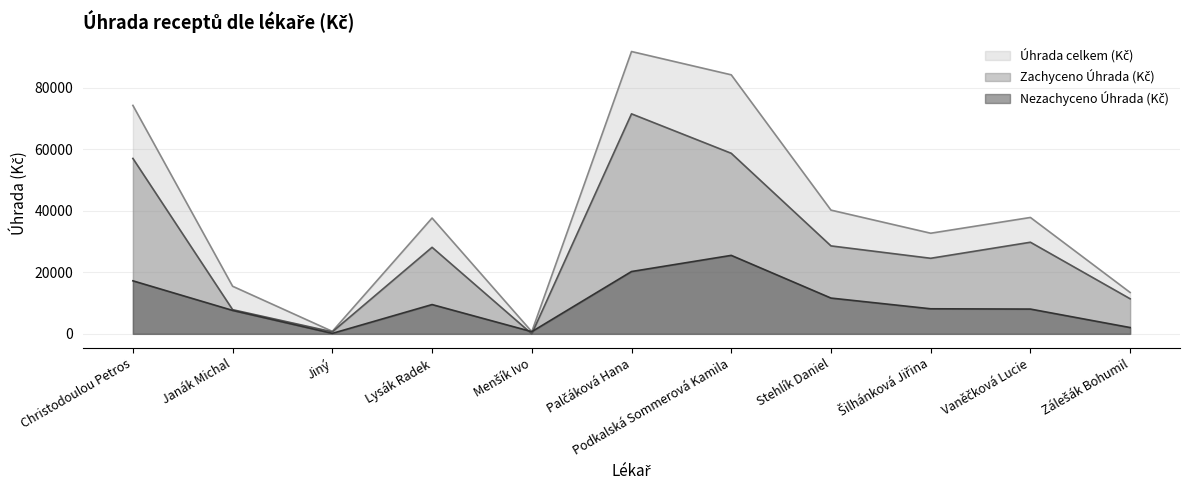

What is the maximum value shown in the chart?

91725.9